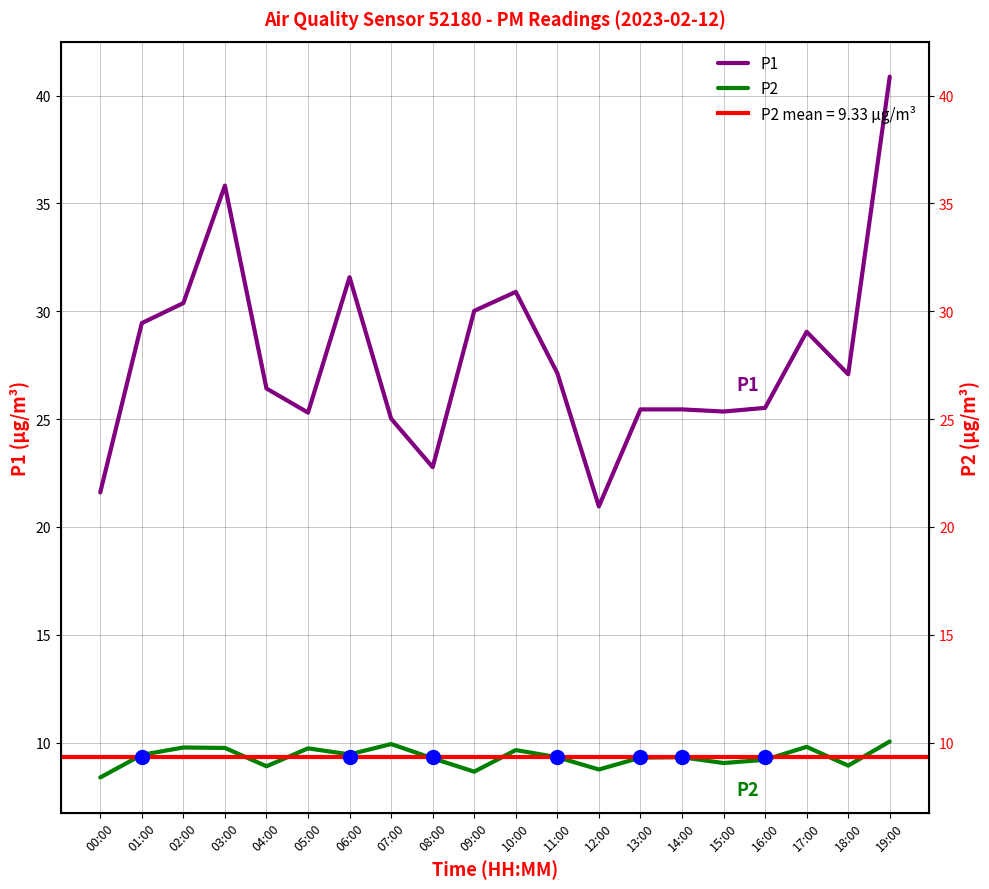

Is it true that P1 equals 25.4 at 15:00?

True